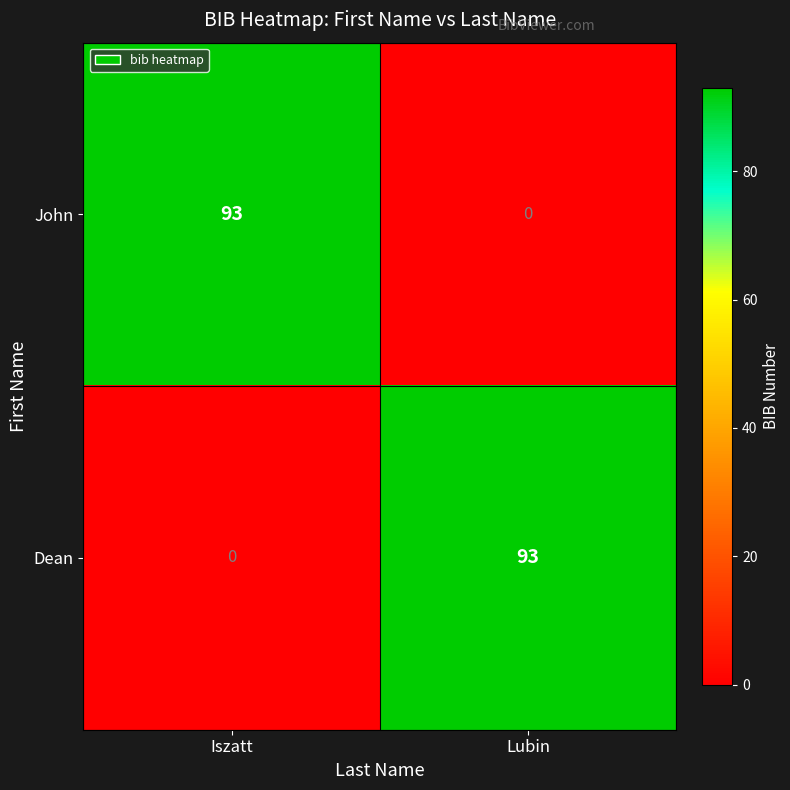

What is the total value across all series at Iszatt?

93